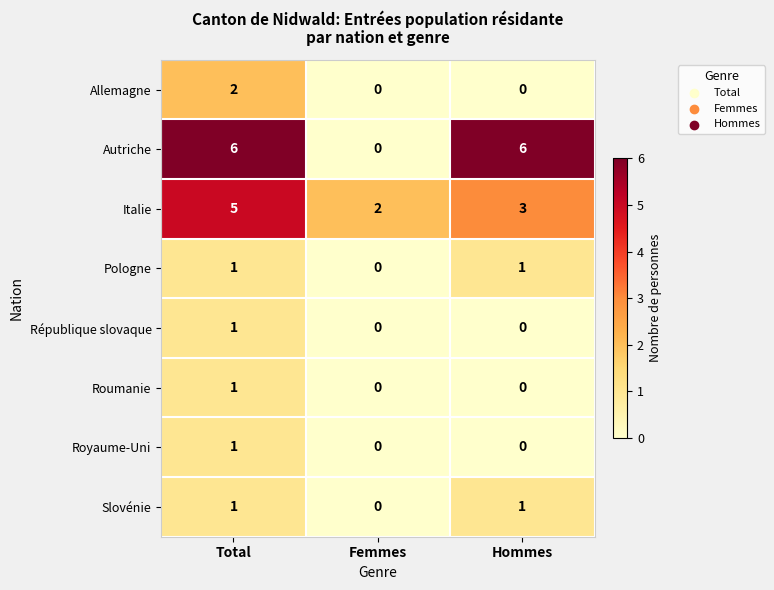

Count the number of data series in this chart.

8